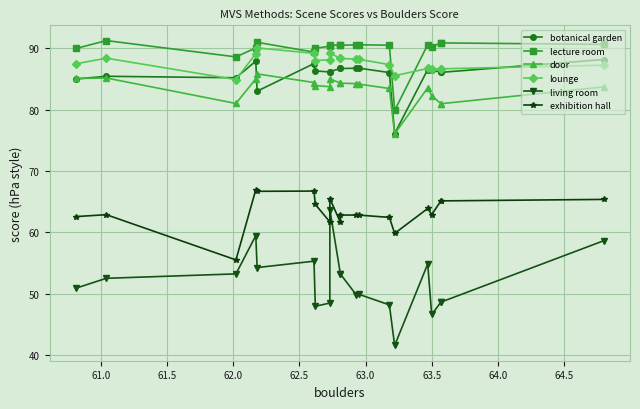

True or false: living room and botanical garden intersect in this chart.

False